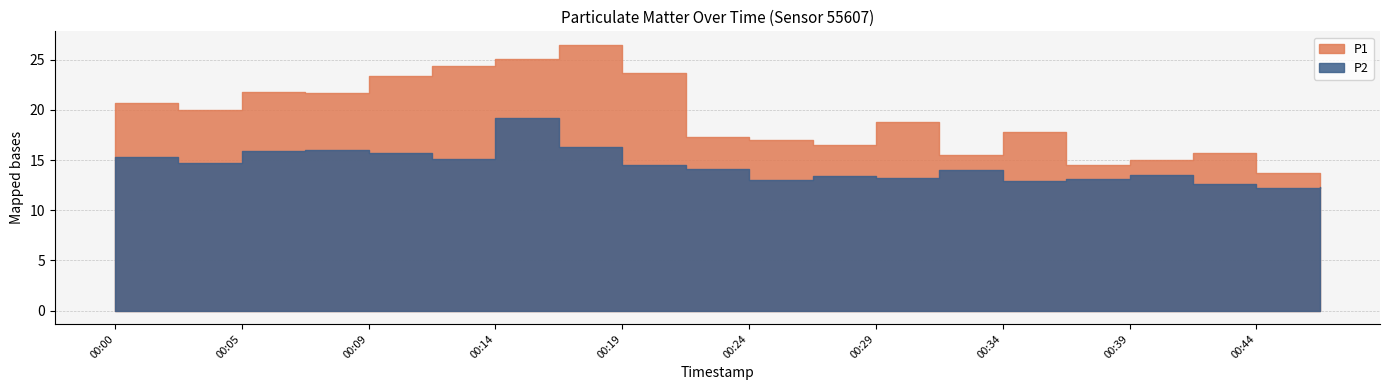

What is the smallest value displayed?

12.2